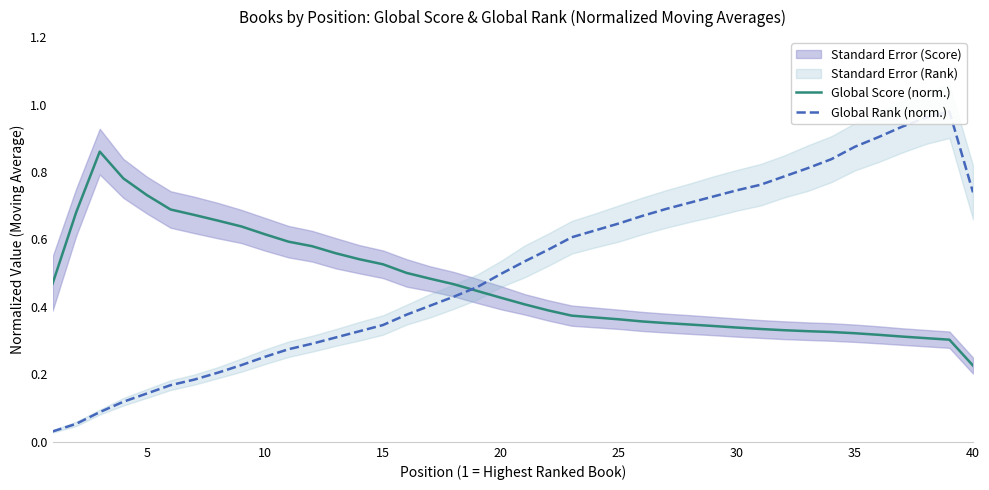

At which label is Global Score (norm.) closest to 0?

40